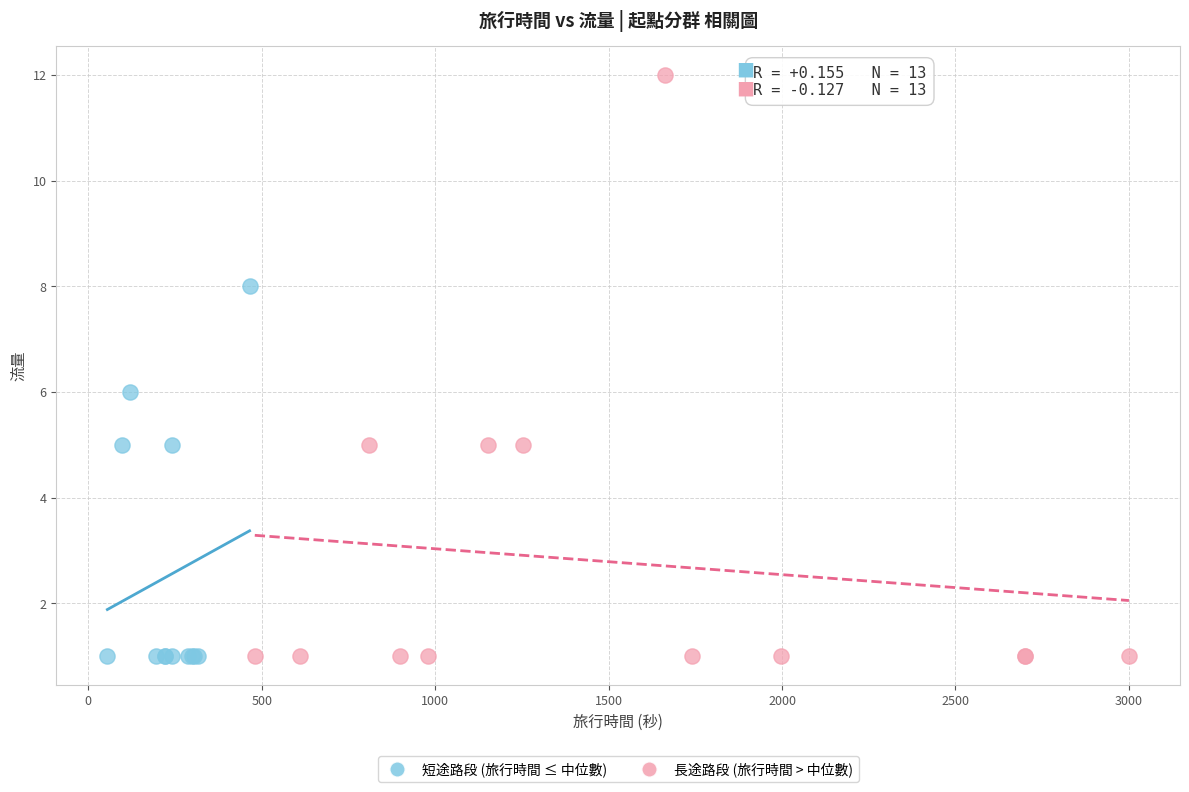

Which series has the largest Y range (max minus min)?

長途路段 (旅行時間 > 中位數)